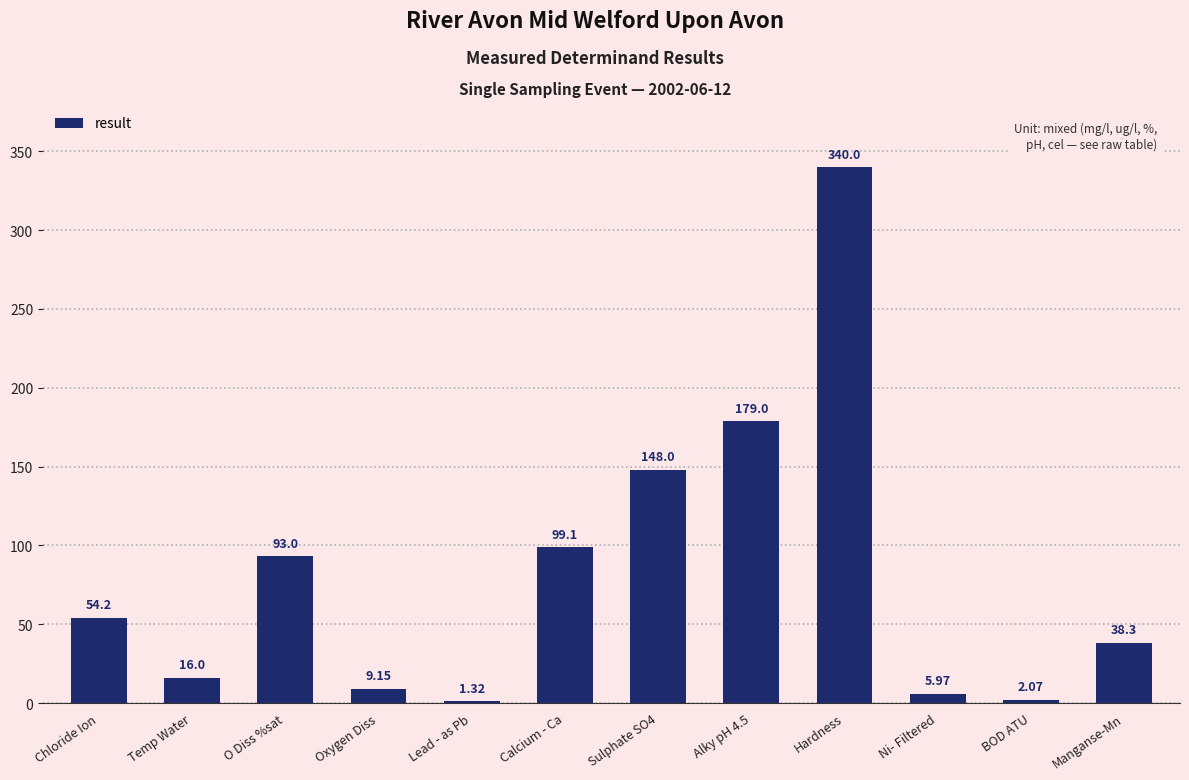

How many series are shown in this chart?

1